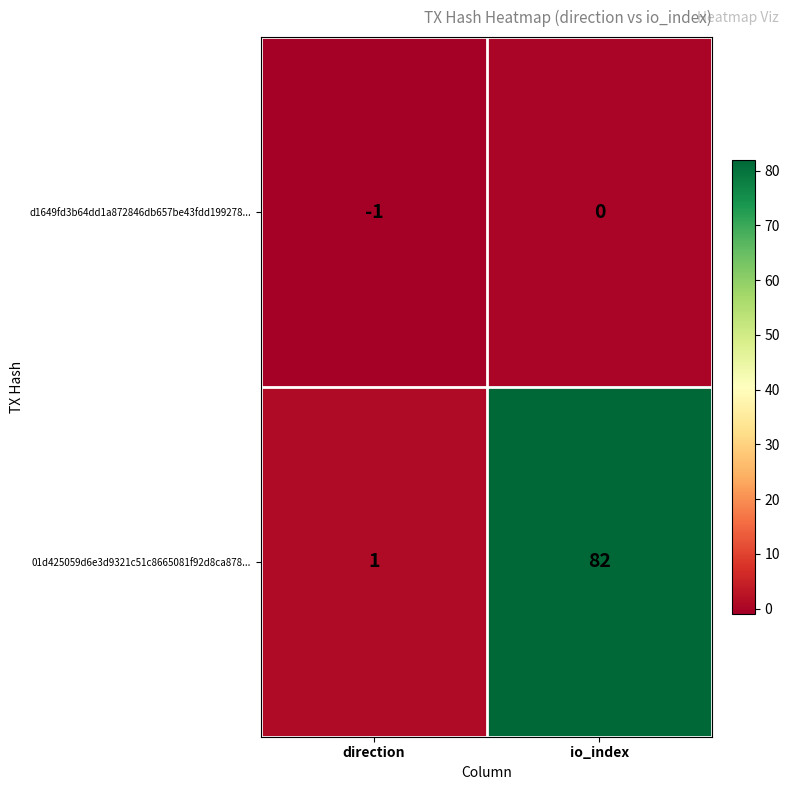

Which series changed the most between direction and io_index?

01d425059d6e3d9321c51c8665081f92d8ca878...